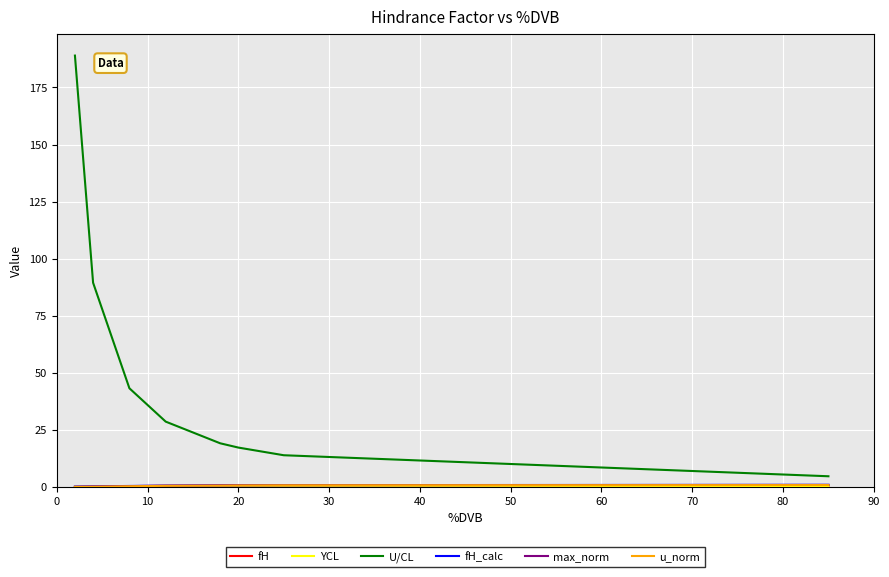

Which series has the widest spread of values?

U/CL